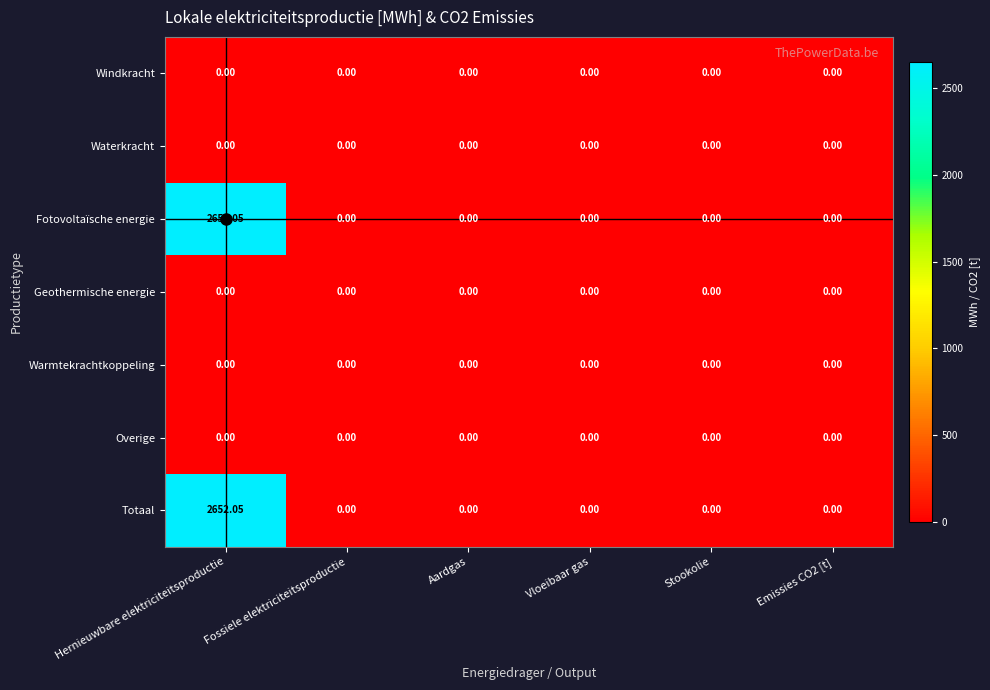

At which category is the sum across all series the highest?

Hernieuwbare elektriciteitsproductie